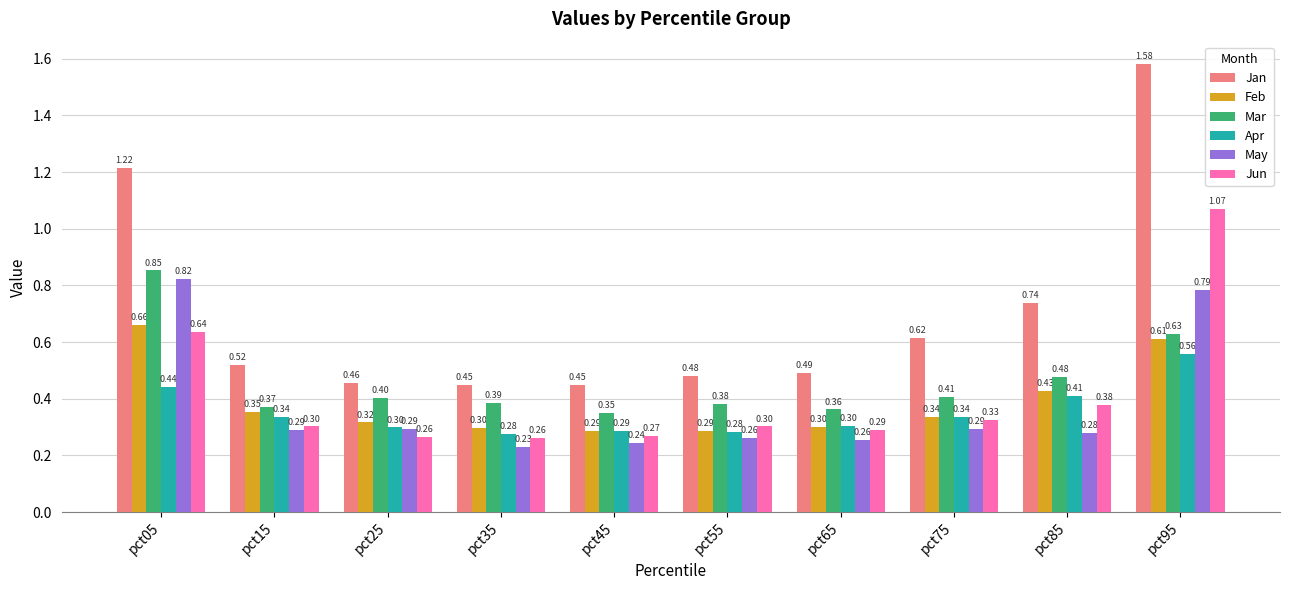

Which series has the largest total across all categories?

Jan